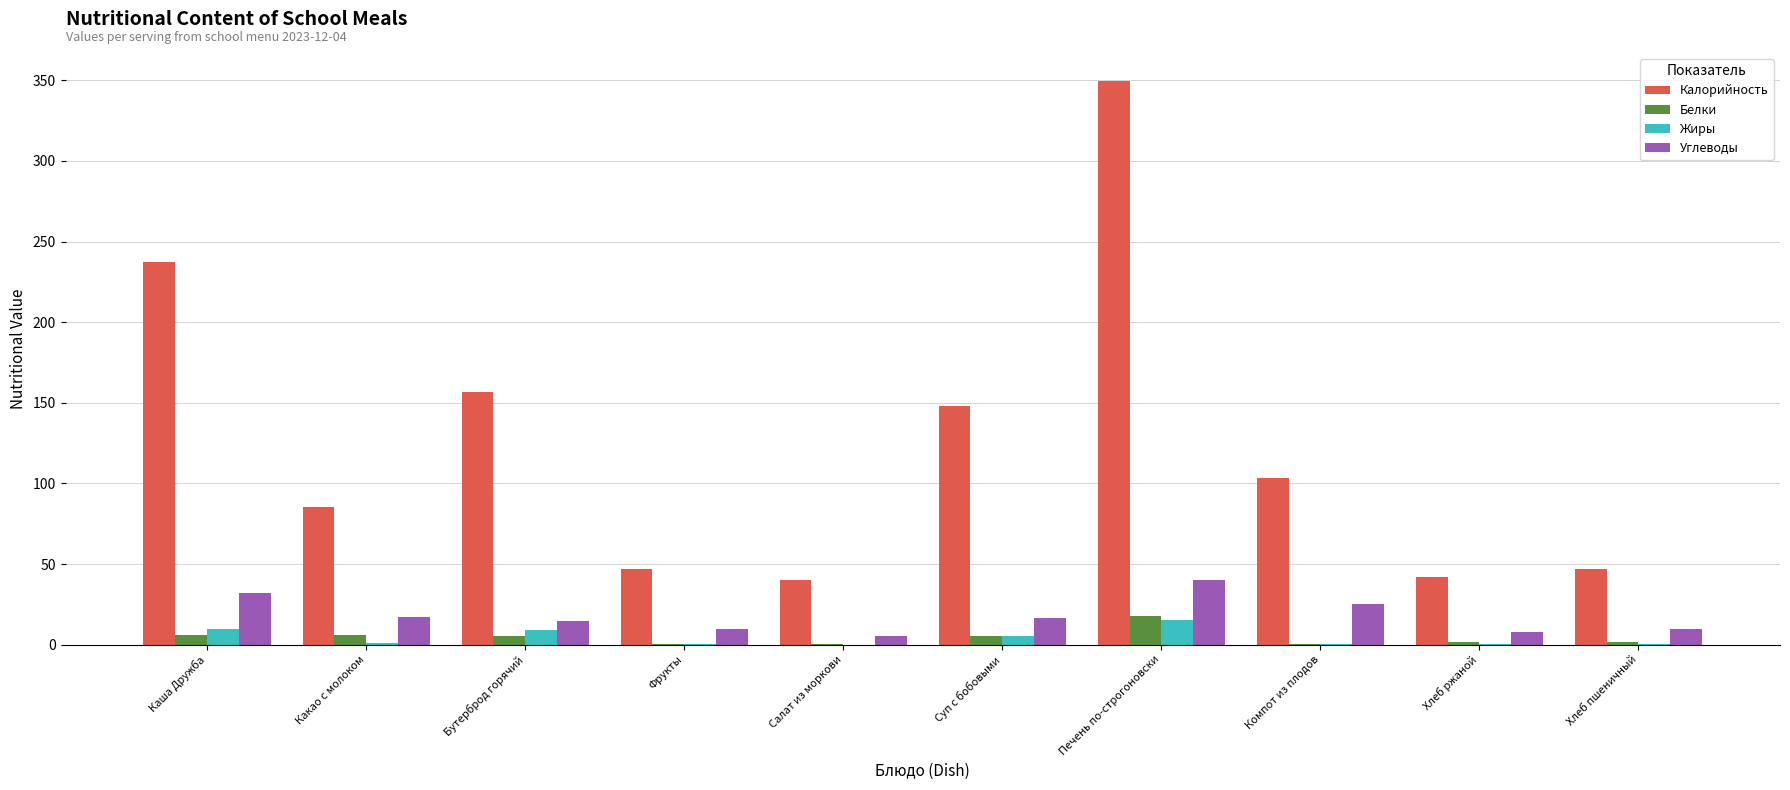

What is the sum of all Углеводы values?

177.6